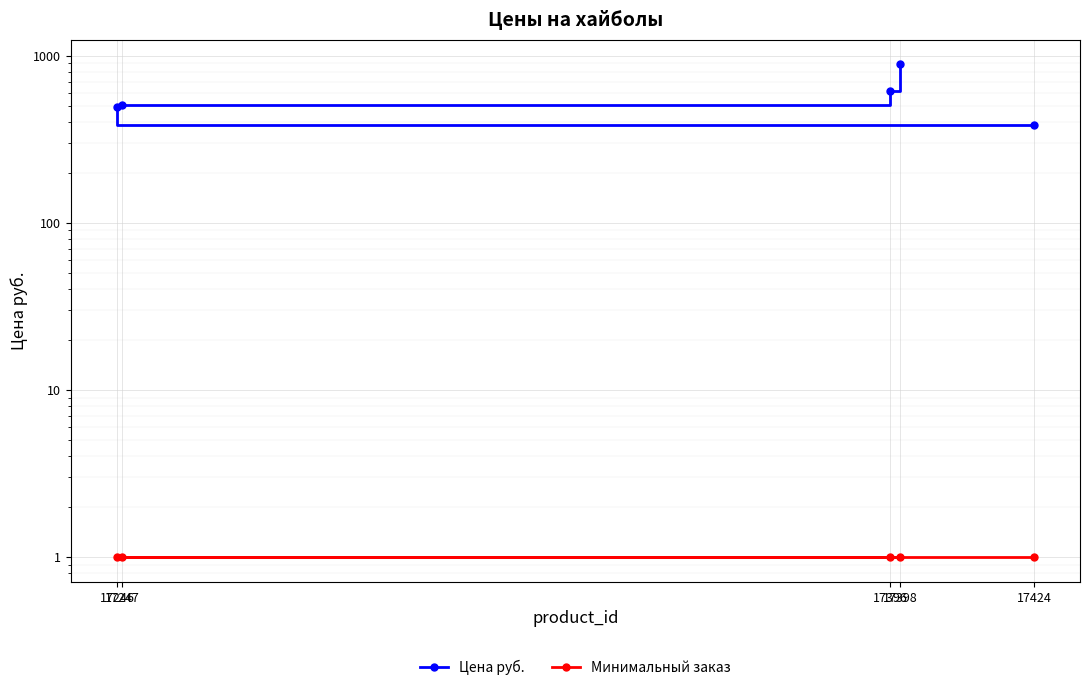

True or false: Минимальный заказ has a value of 1 at 17398.

True